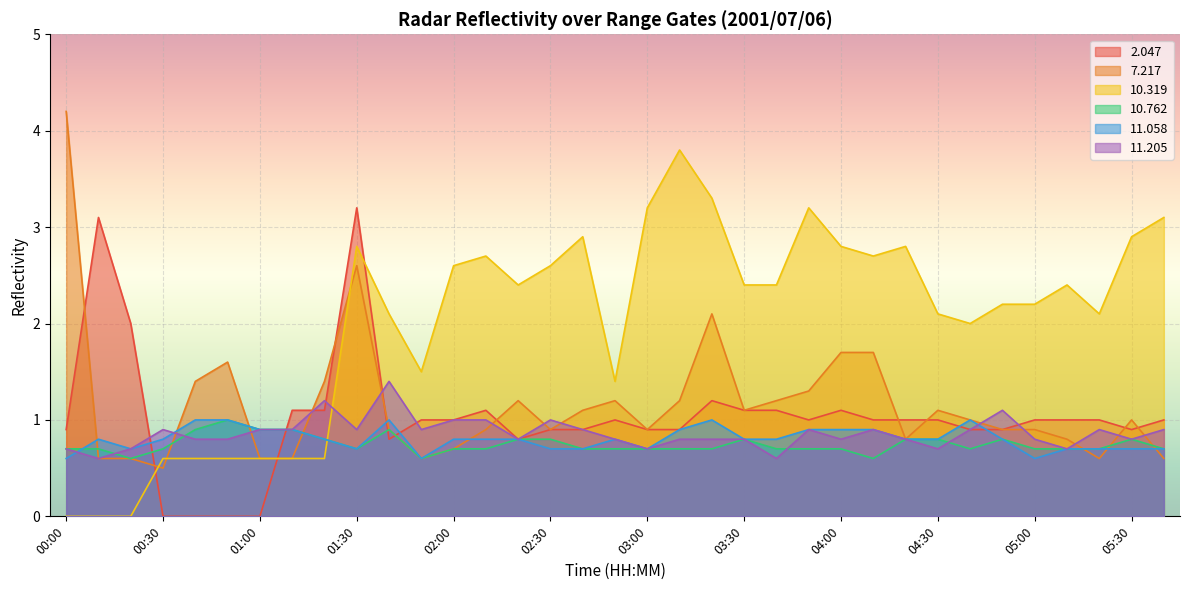

At how many categories does at least one series exceed 1?

33